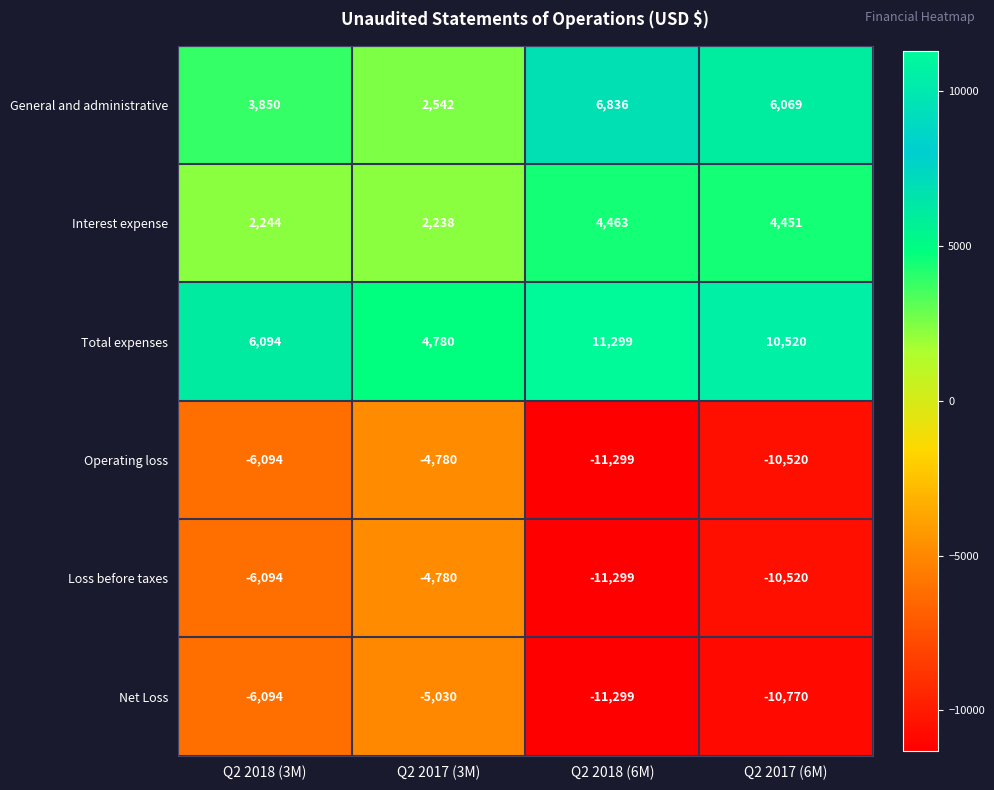

How many values in the Net Loss series are below -6094?

2